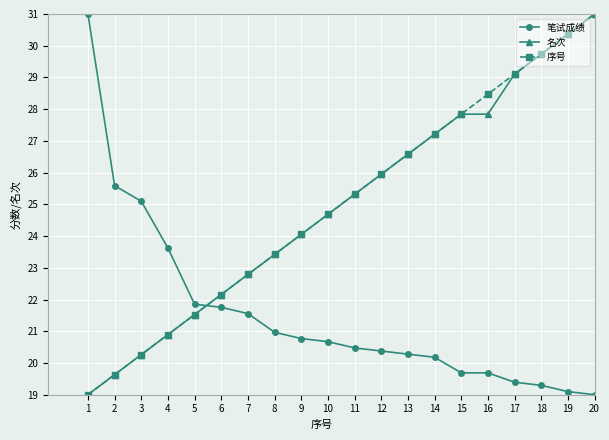

How many intersections are there between 序号 and 笔试成绩?

1